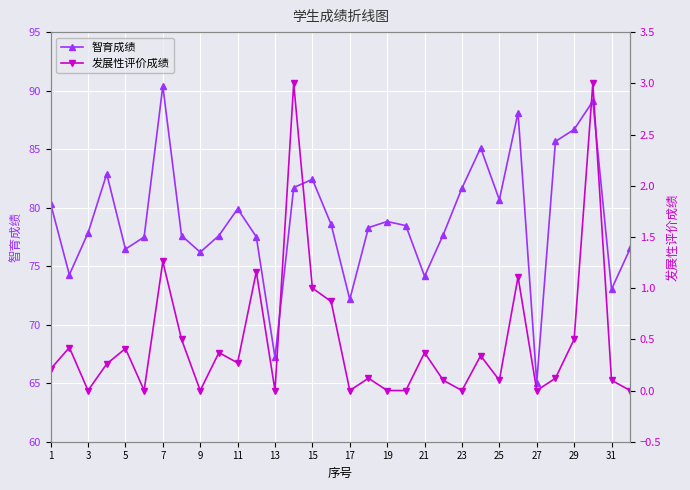

What is the highest value of the 智育成绩 series?

90.4